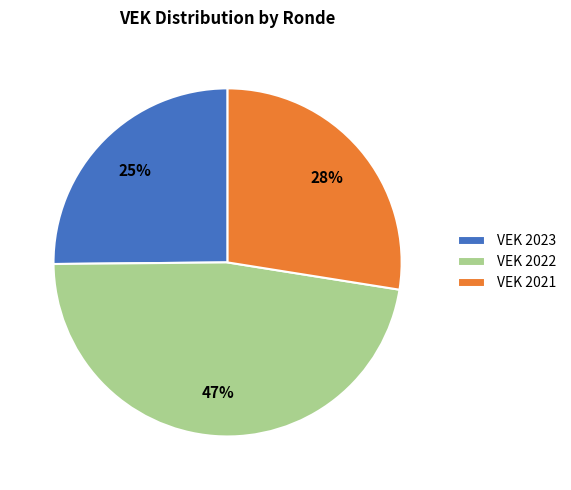

To the nearest percent, what is the difference between the largest and smallest slice percentages?

22%